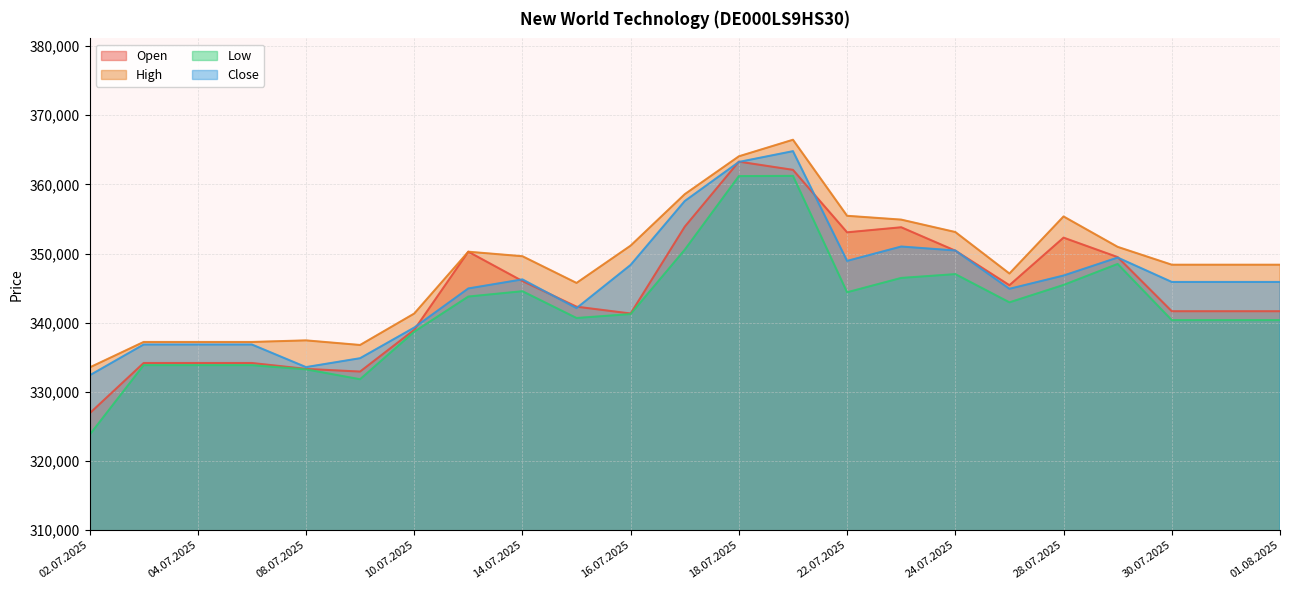

Where does the Open series first go above 342314?

11.07.2025